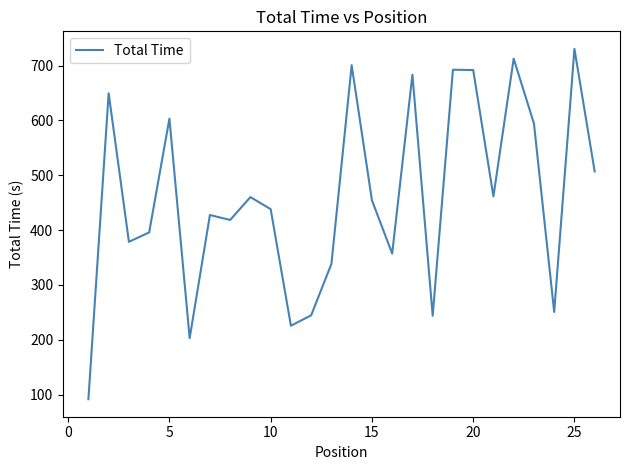

What is the maximum value shown in the chart?

730.6